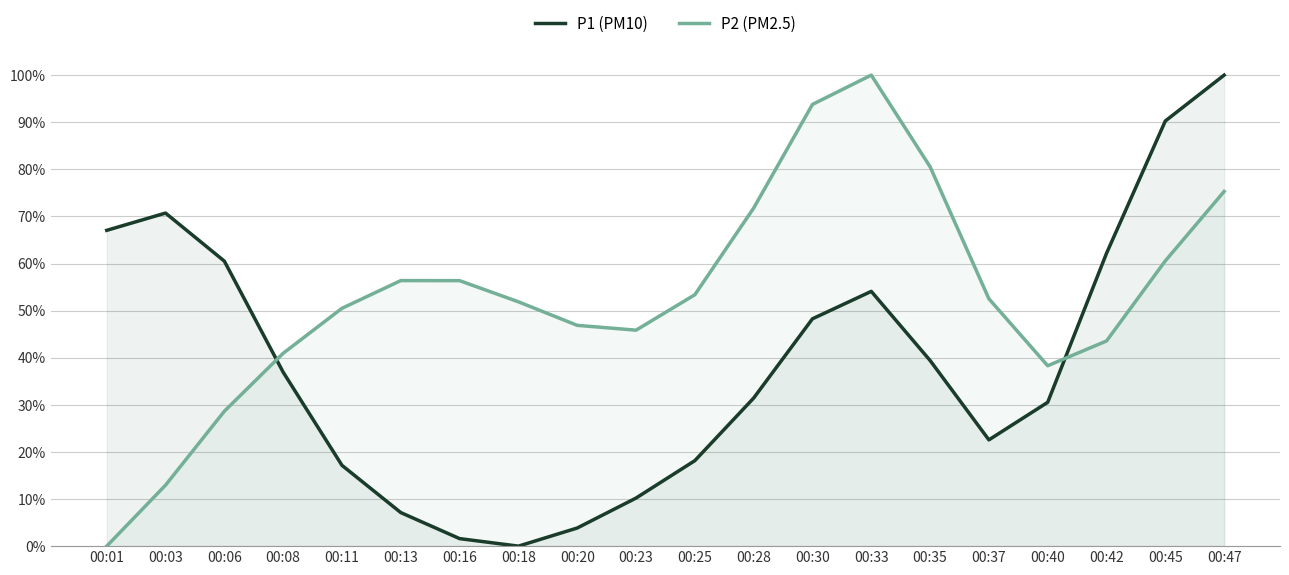

Does the chart have visible grid lines?

Yes